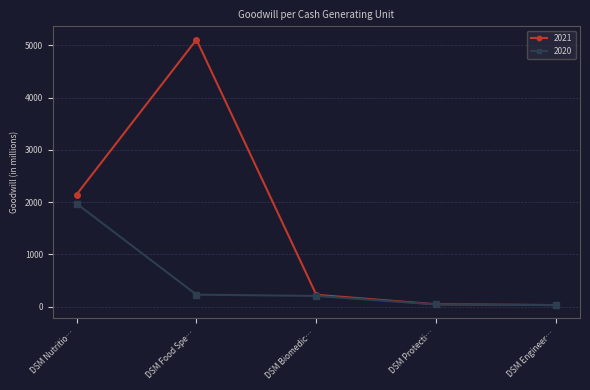

List the series in order of their peak value, lowest first.

2020, 2021